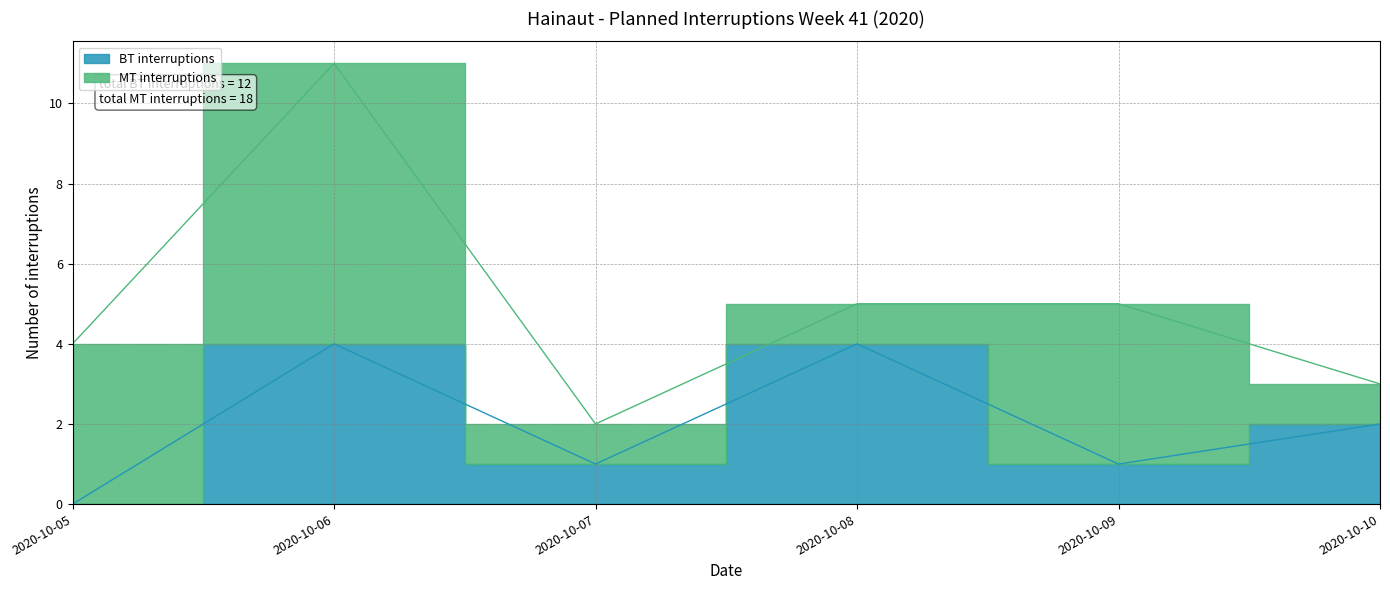

Read the value at 2020-10-06.

4